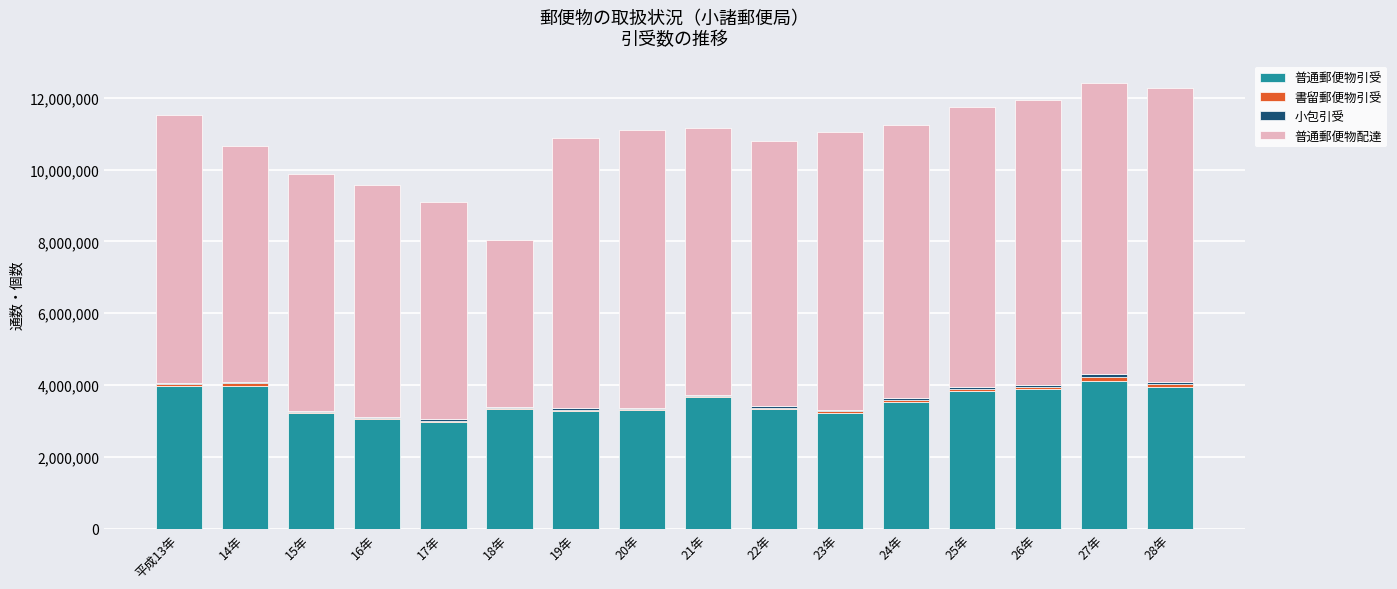

What is the sum of all 普通郵便物引受 values?

56585011